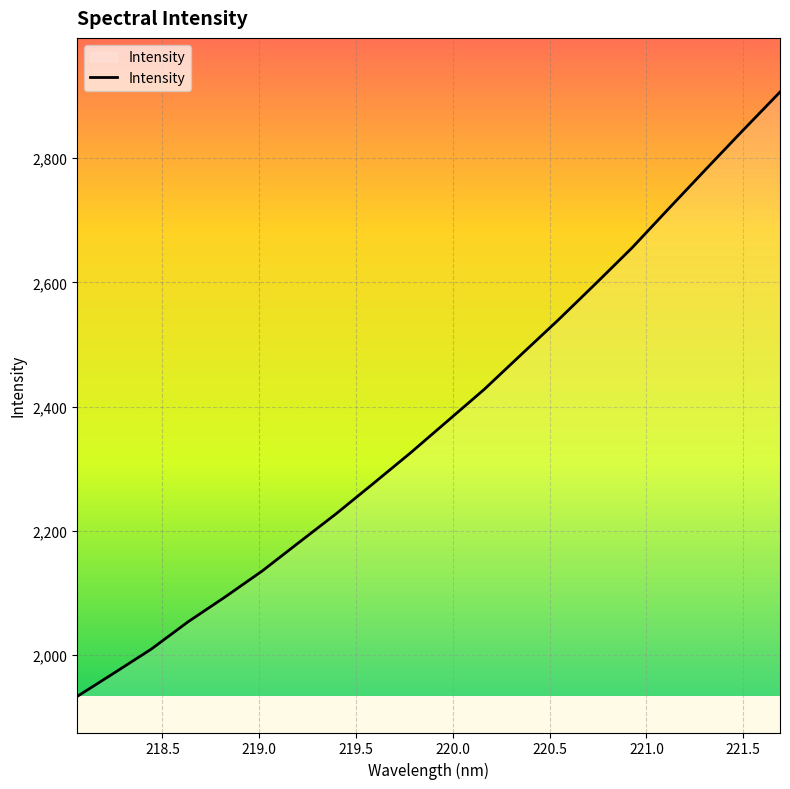

What is the smallest value displayed?

1933.6